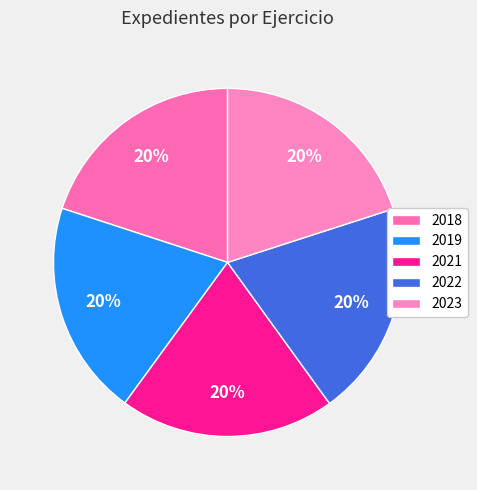

To the nearest percent, what is the average slice percentage?

20%